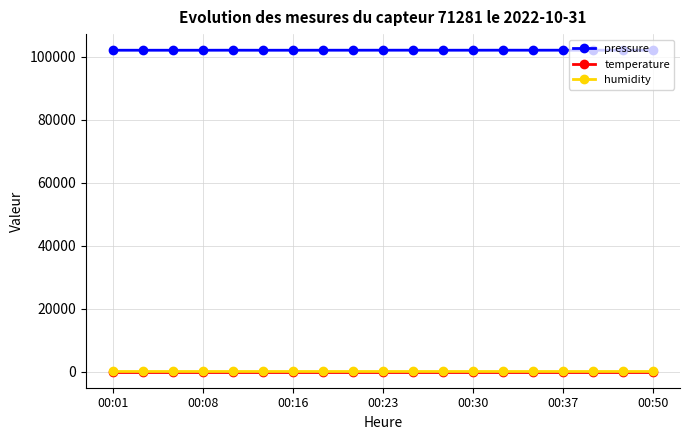

At how many categories does at least one series exceed 78872?

19